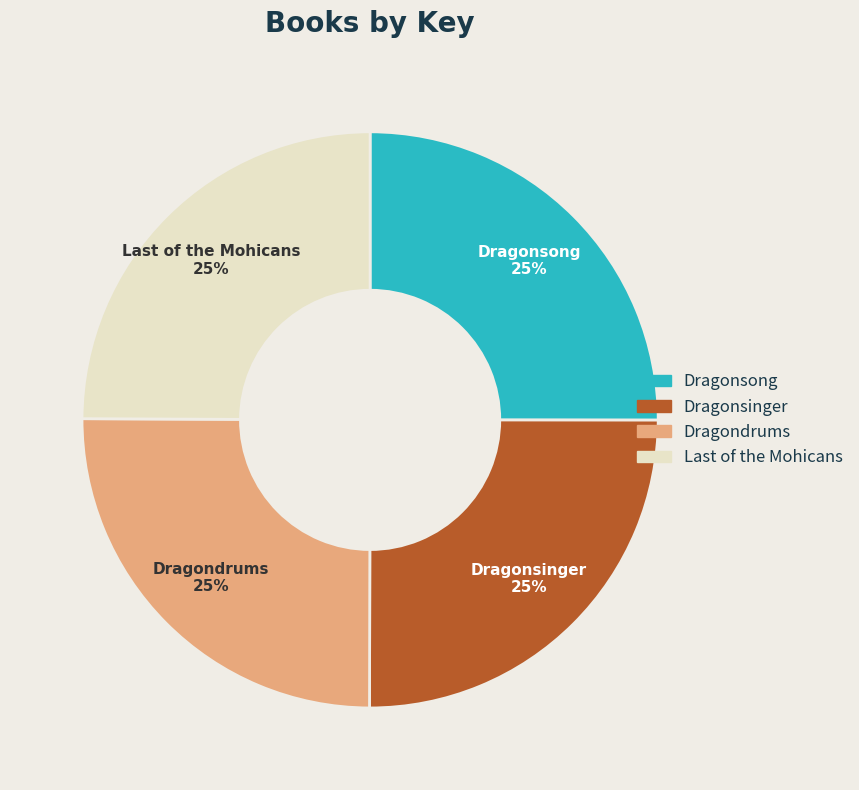

Does Dragonsong account for over 50% of the chart?

No